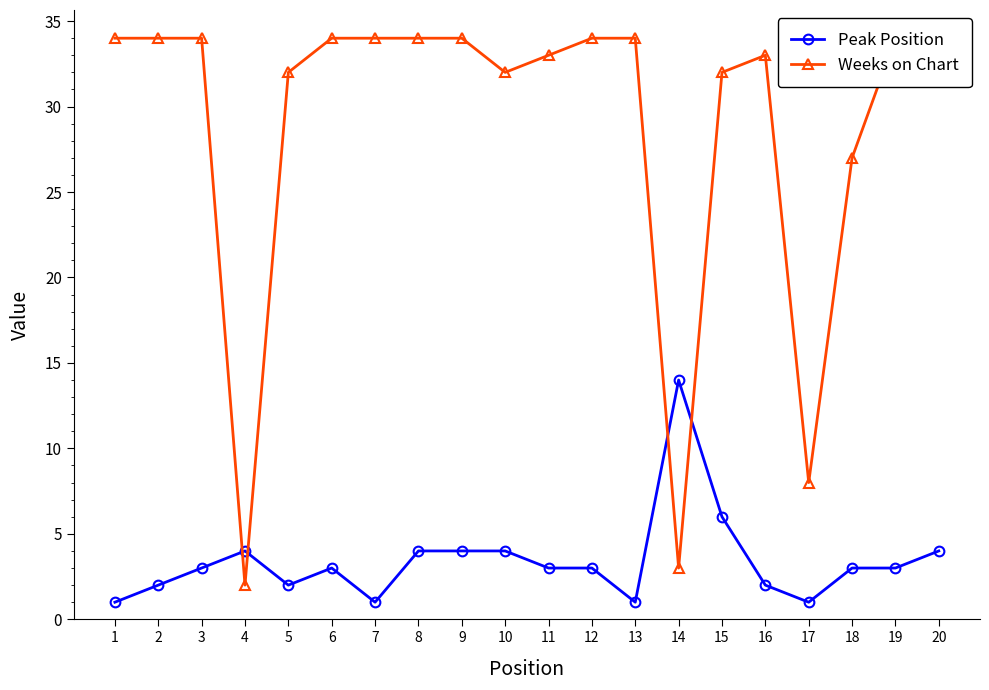

Read the Peak Position value at 14, to the nearest 5.

15